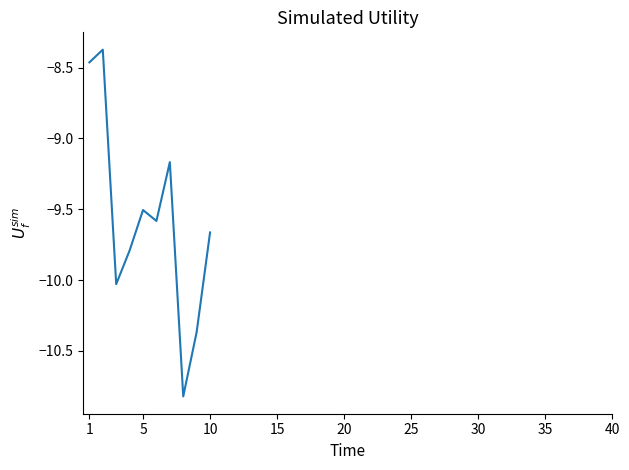

True or false: there are more than 0 points higher than both neighbors.

True